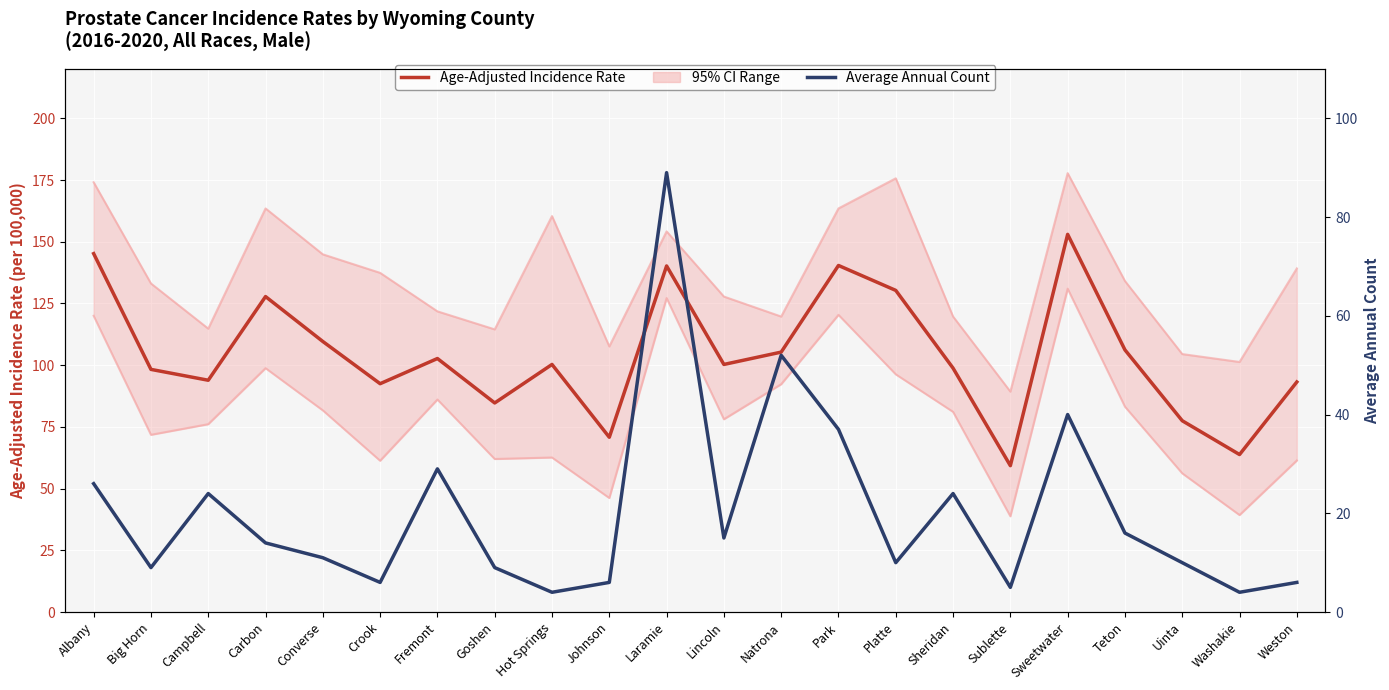

Rank the series by their maximum value, from highest to lowest.

Upper 95% CI, Age-Adjusted Incidence Rate, Lower 95% CI, Average Annual Count